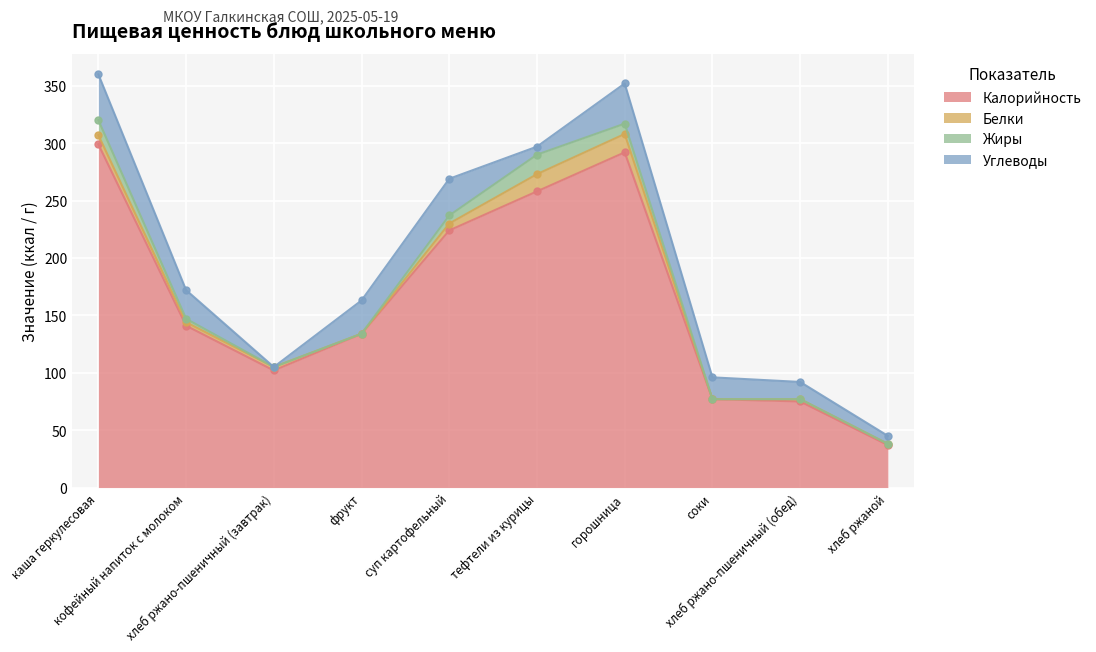

Which category has the highest value in the Углеводы series?

каша геркулесовая